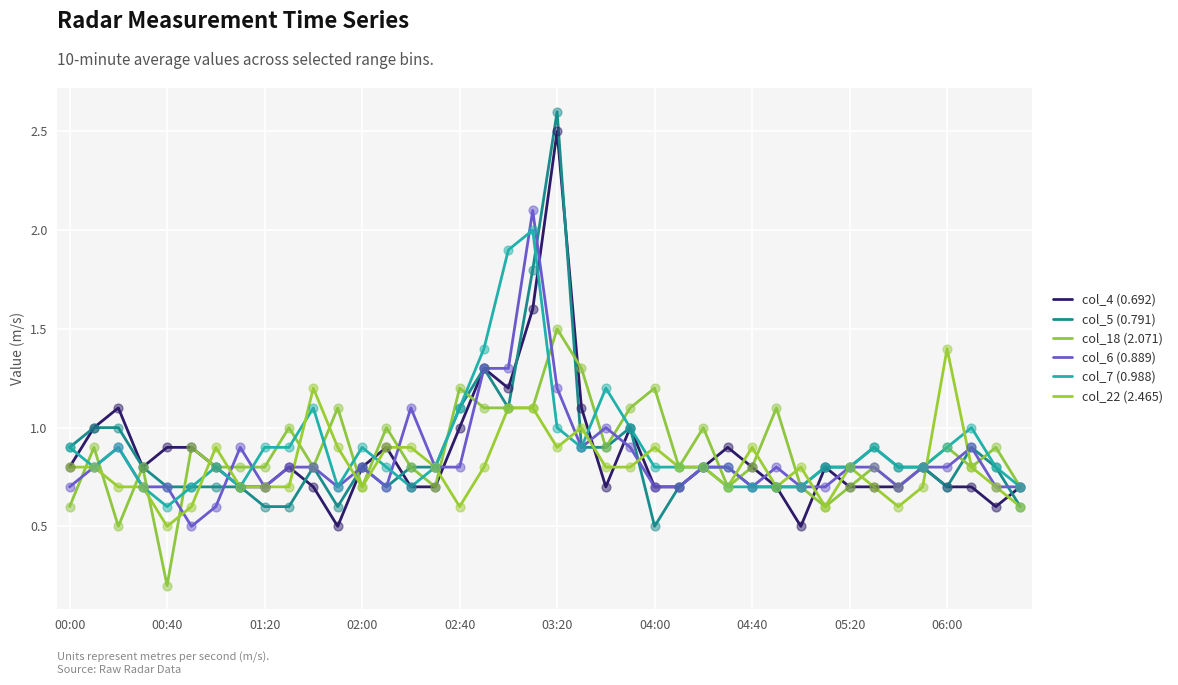

At which category is the sum across all series the highest?

19